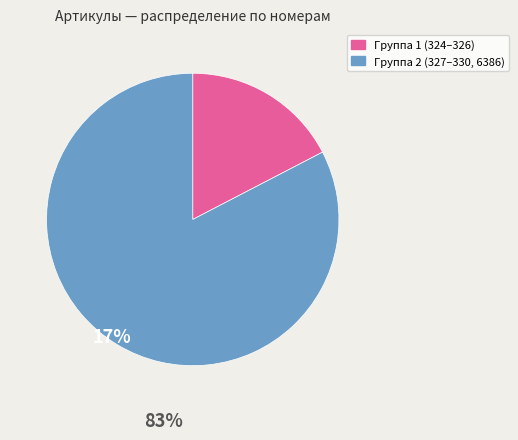

Does any single category account for the majority?

Yes